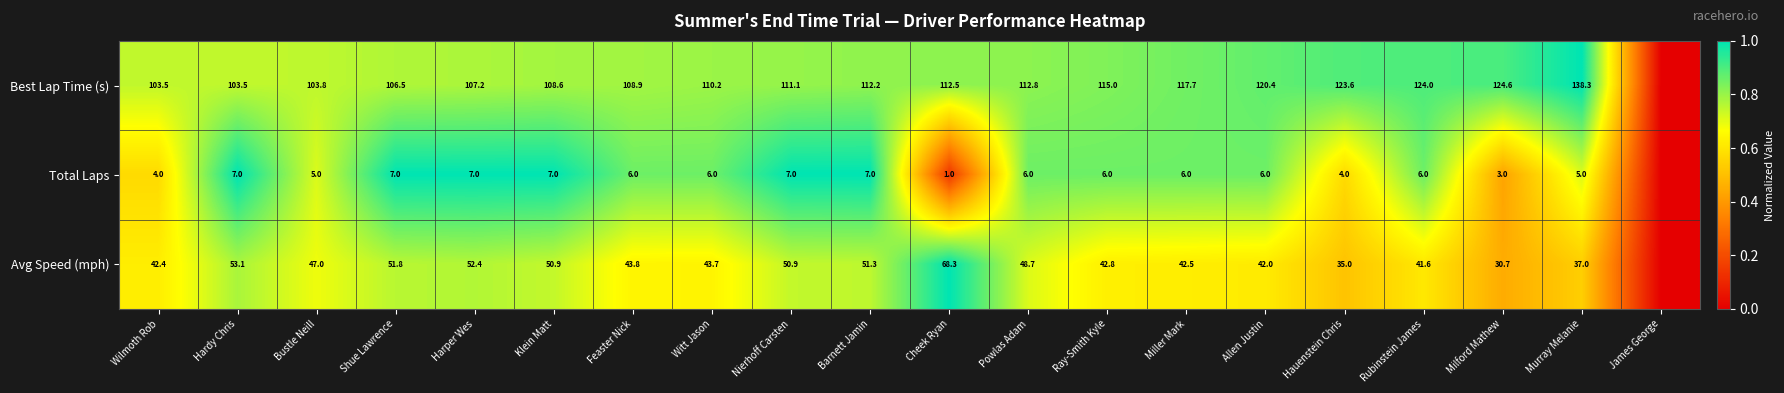

True or false: Avg Speed (mph) has a value of 37.0 at Murray Melanie.

True